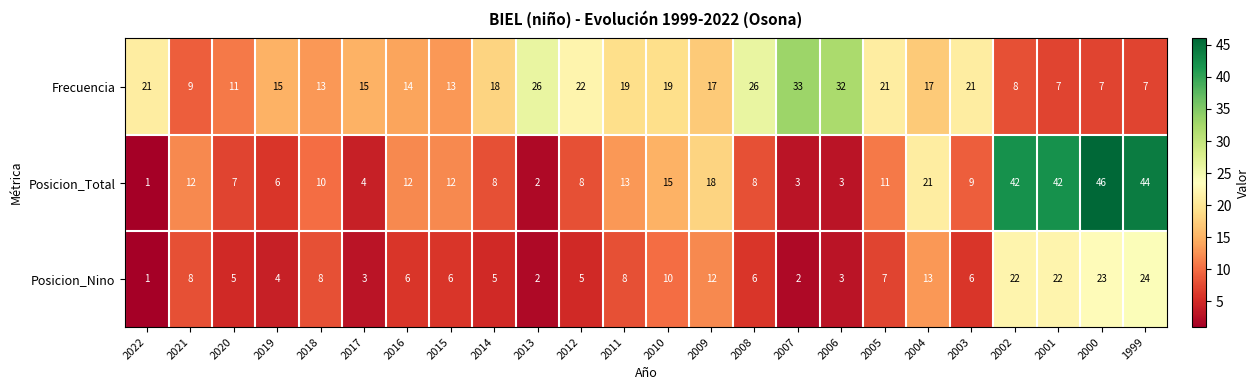

The value of Posicion_Total at 2007 is 1. True or false?

False